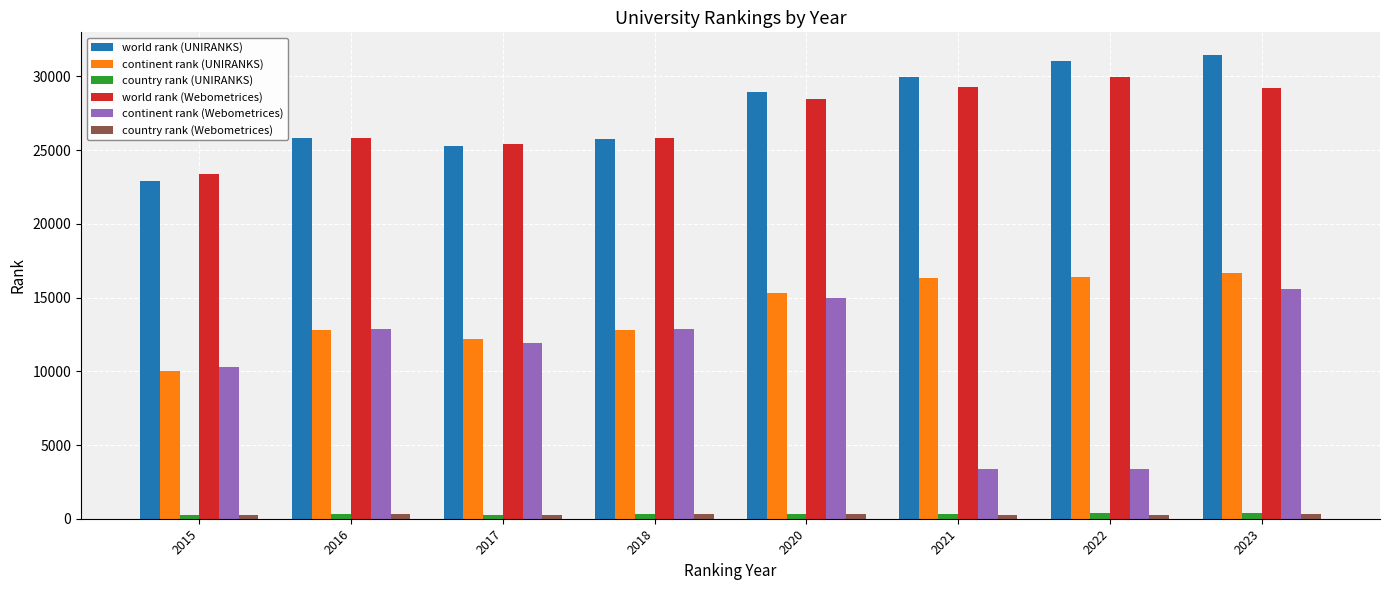

How many series are shown in this chart?

6